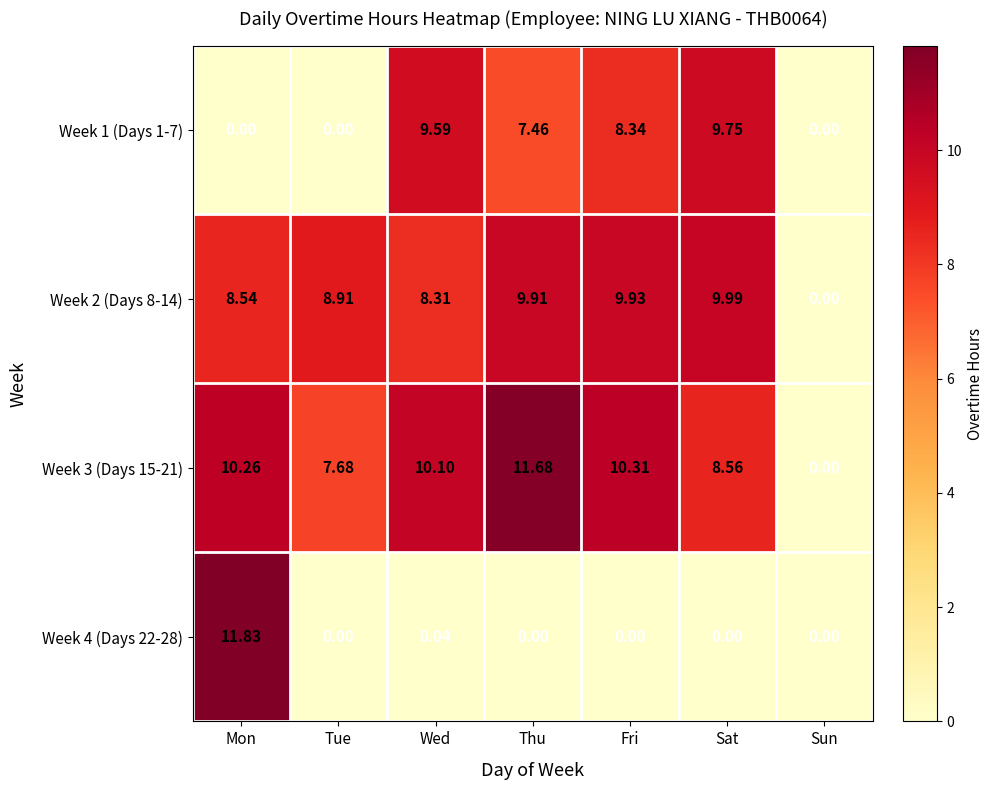

At which label is Week 2 (Days 8-14) closest to 4?

Sun